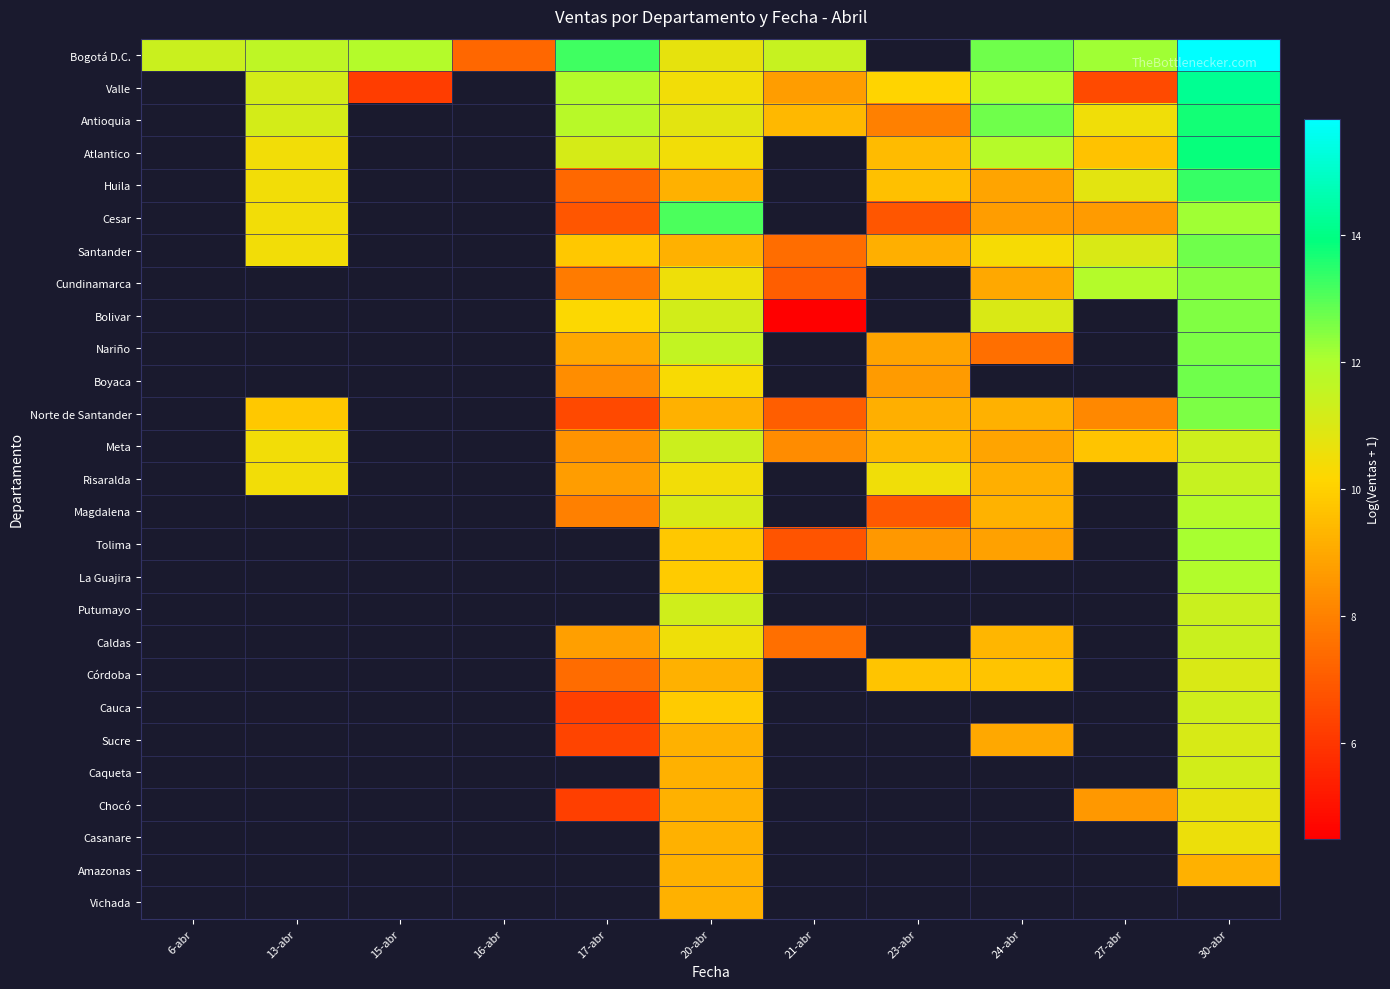

Is it true that Valle equals 2.5 at 21-abr?

False